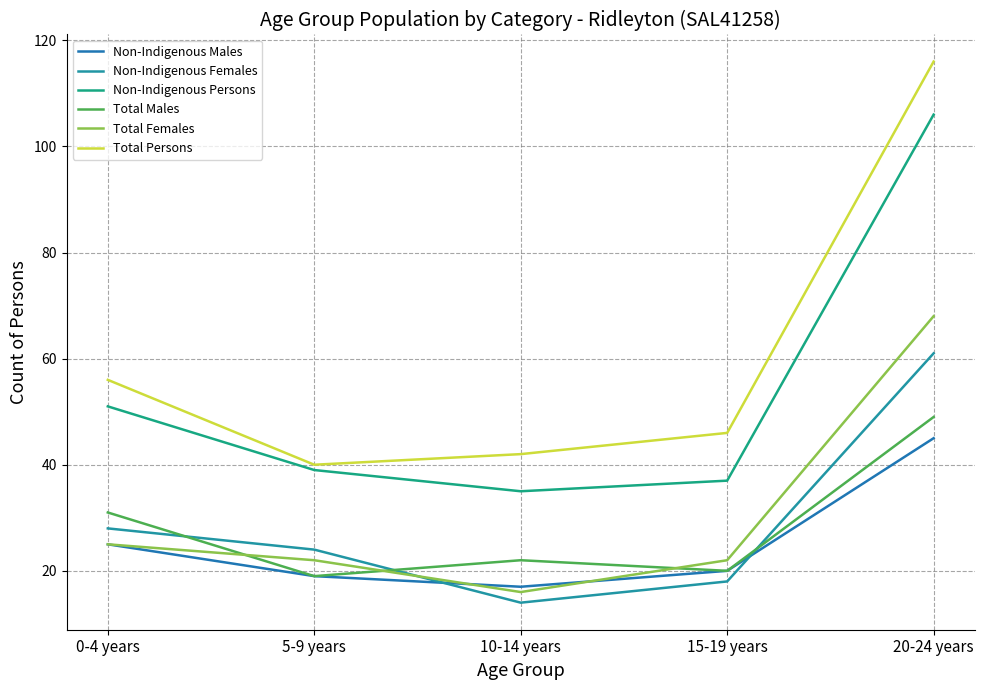

What is the difference between the Total Females values at 20-24 years and 10-14 years?

52